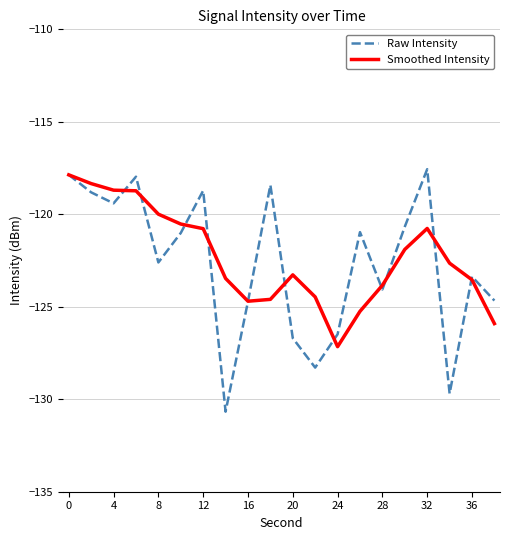

What is the maximum value shown in the chart?

-117.6